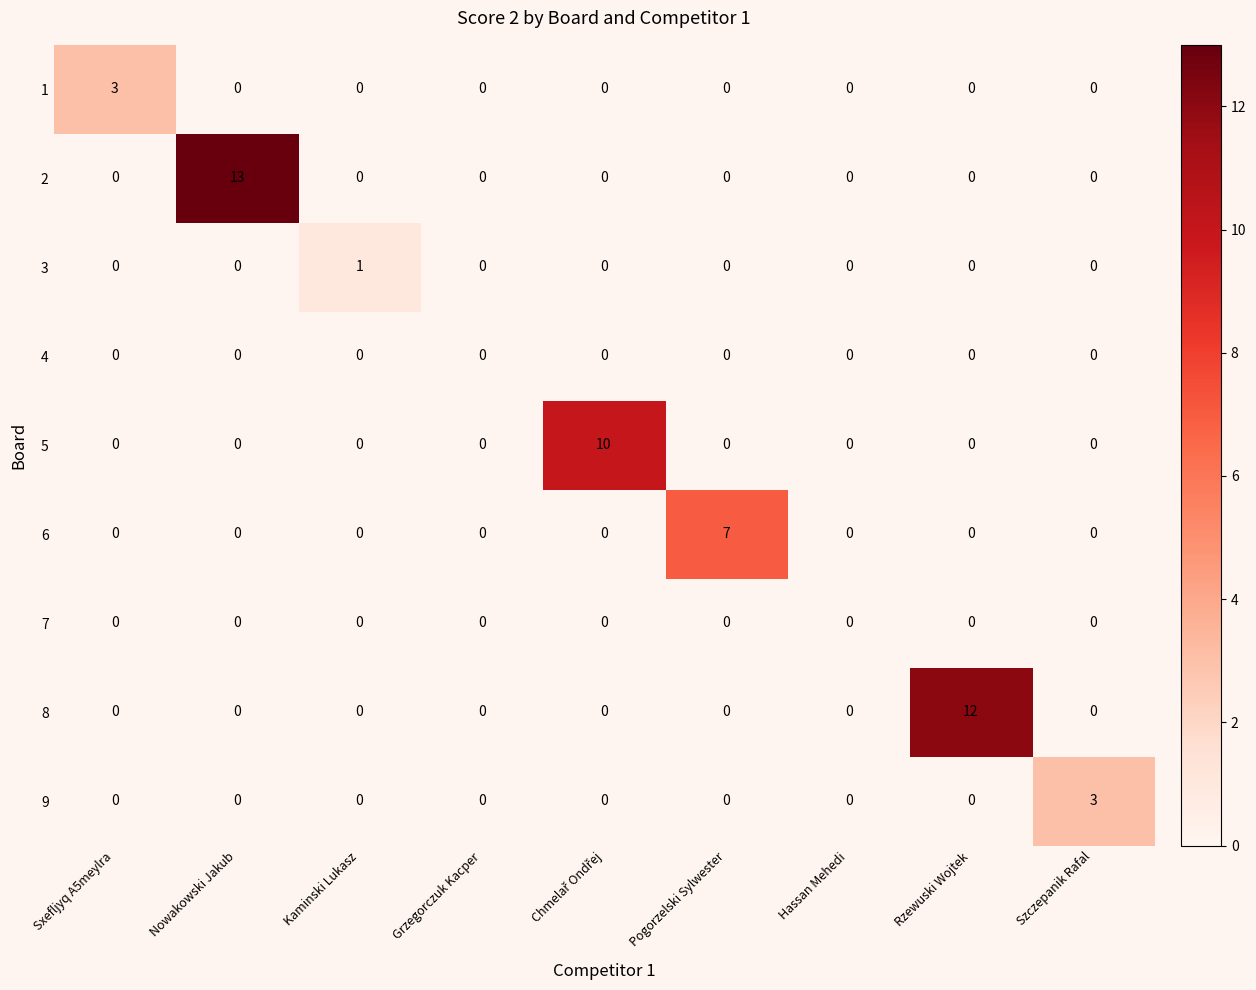

What is the sum of the 2 values at Hassan Mehedi and Nowakowski Jakub?

13